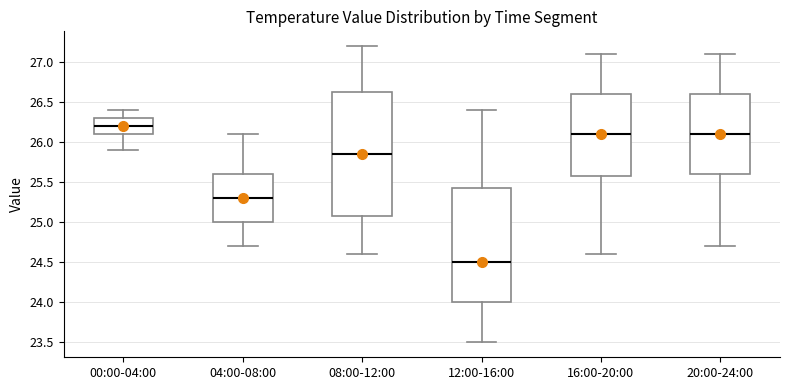

Comparing the boxes themselves (not the whiskers), which one is the tallest?

08:00-12:00